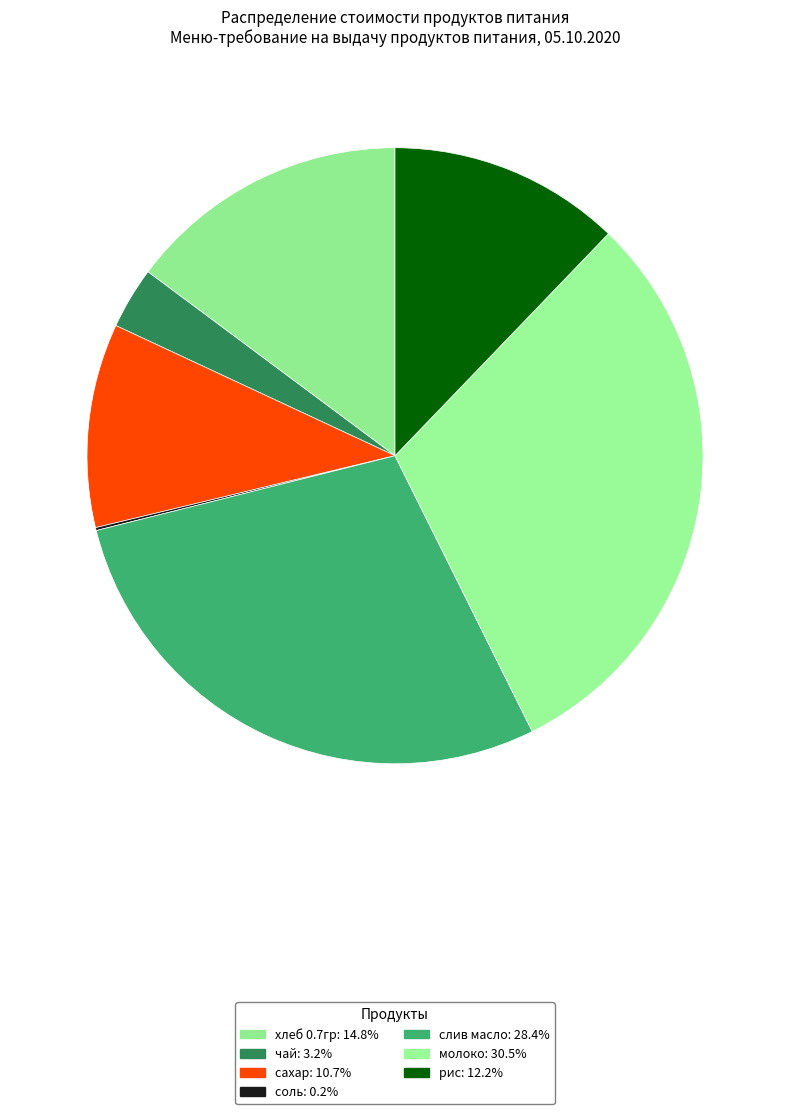

To the nearest percent, what is the difference between the largest and smallest slice percentages?

30%